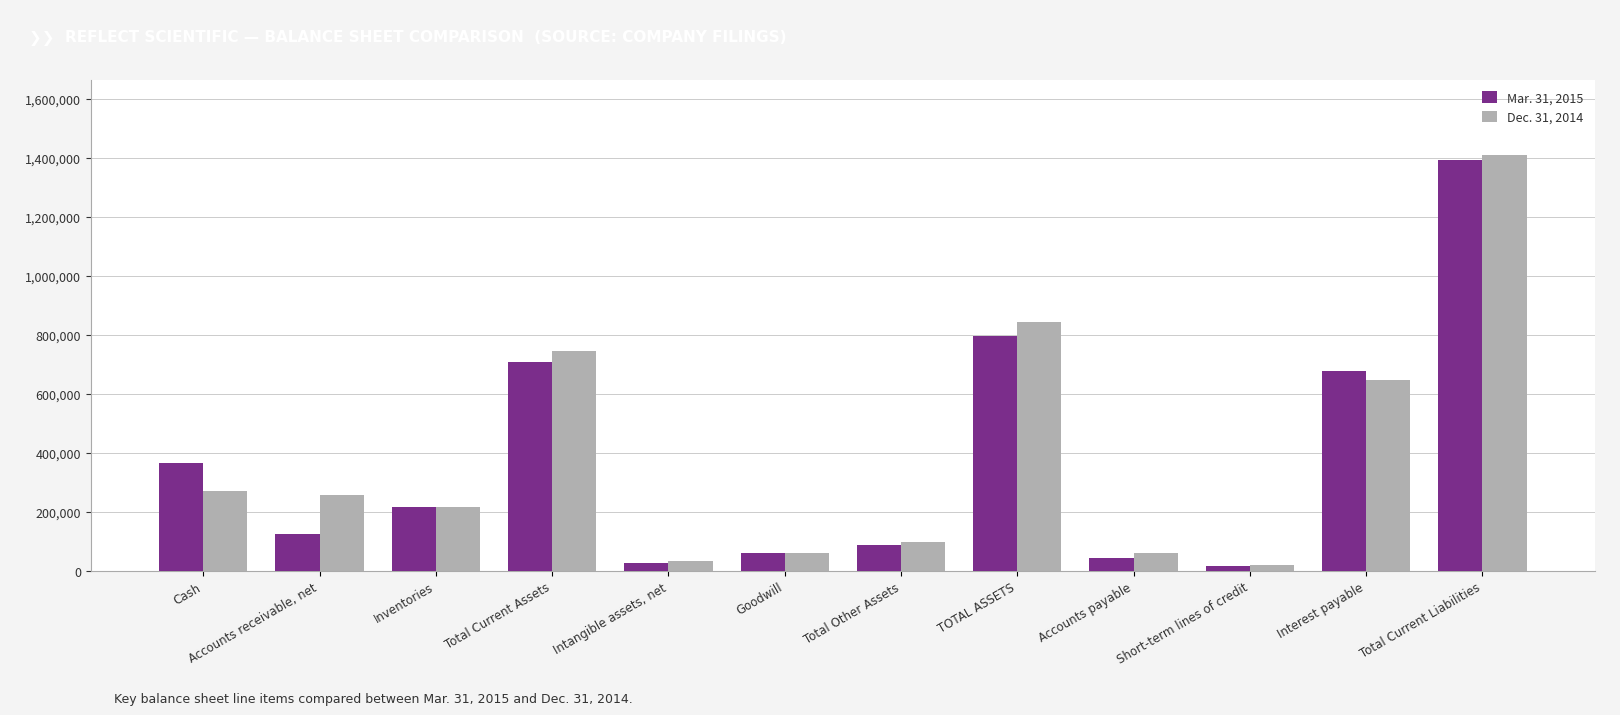

List the labels in order of Dec. 31, 2014 value, largest first.

Total Current Liabilities, TOTAL ASSETS, Total Current Assets, Interest payable, Cash, Accounts receivable, net, Inventories, Total Other Assets, Goodwill, Accounts payable, Intangible assets, net, Short-term lines of credit